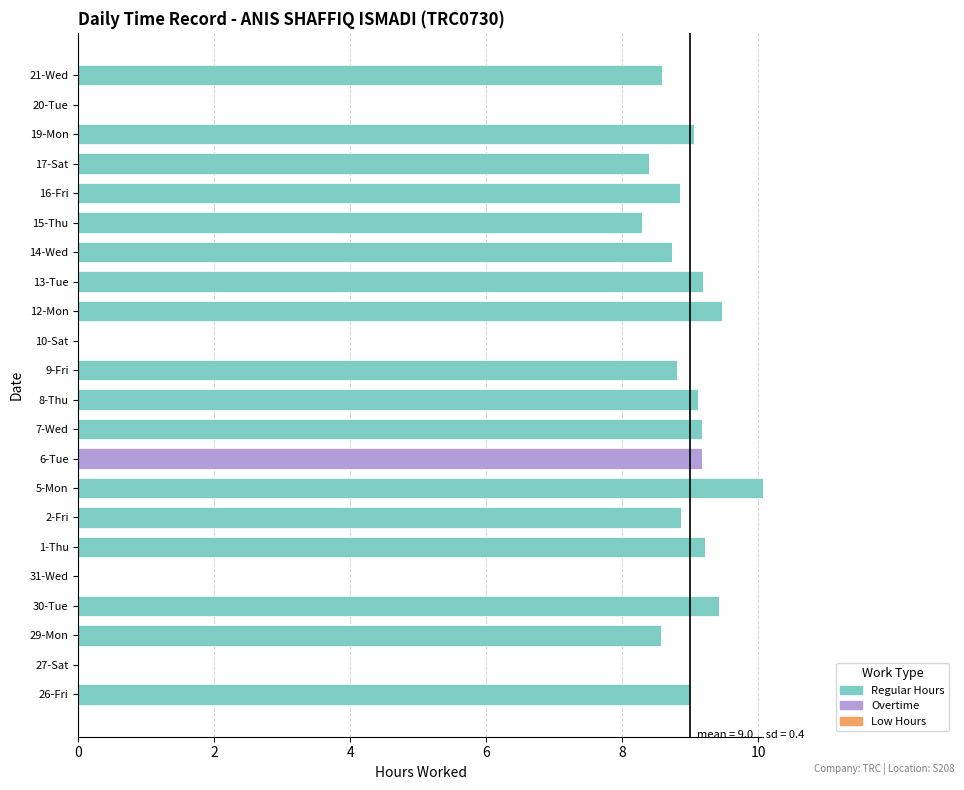

What is the total value across all series at 2-Fri?

8.9